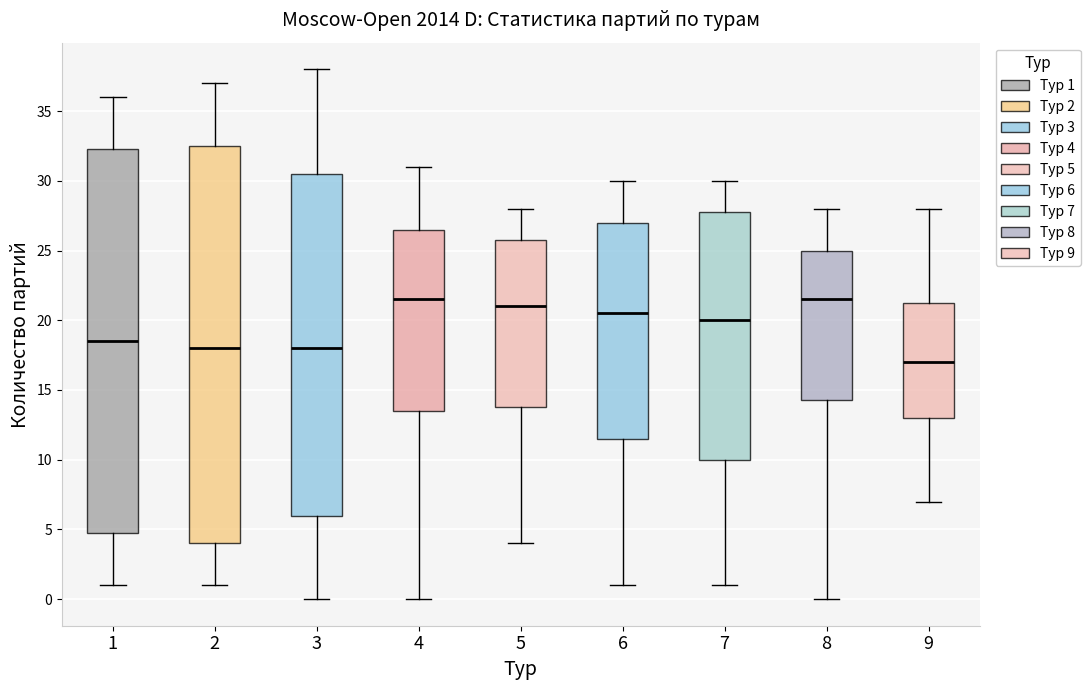

Where does the upper whisker of the box at x = 4 end on the y-axis? The values are not printed on the chart, so give them approximately, as read against the axis.

31.0